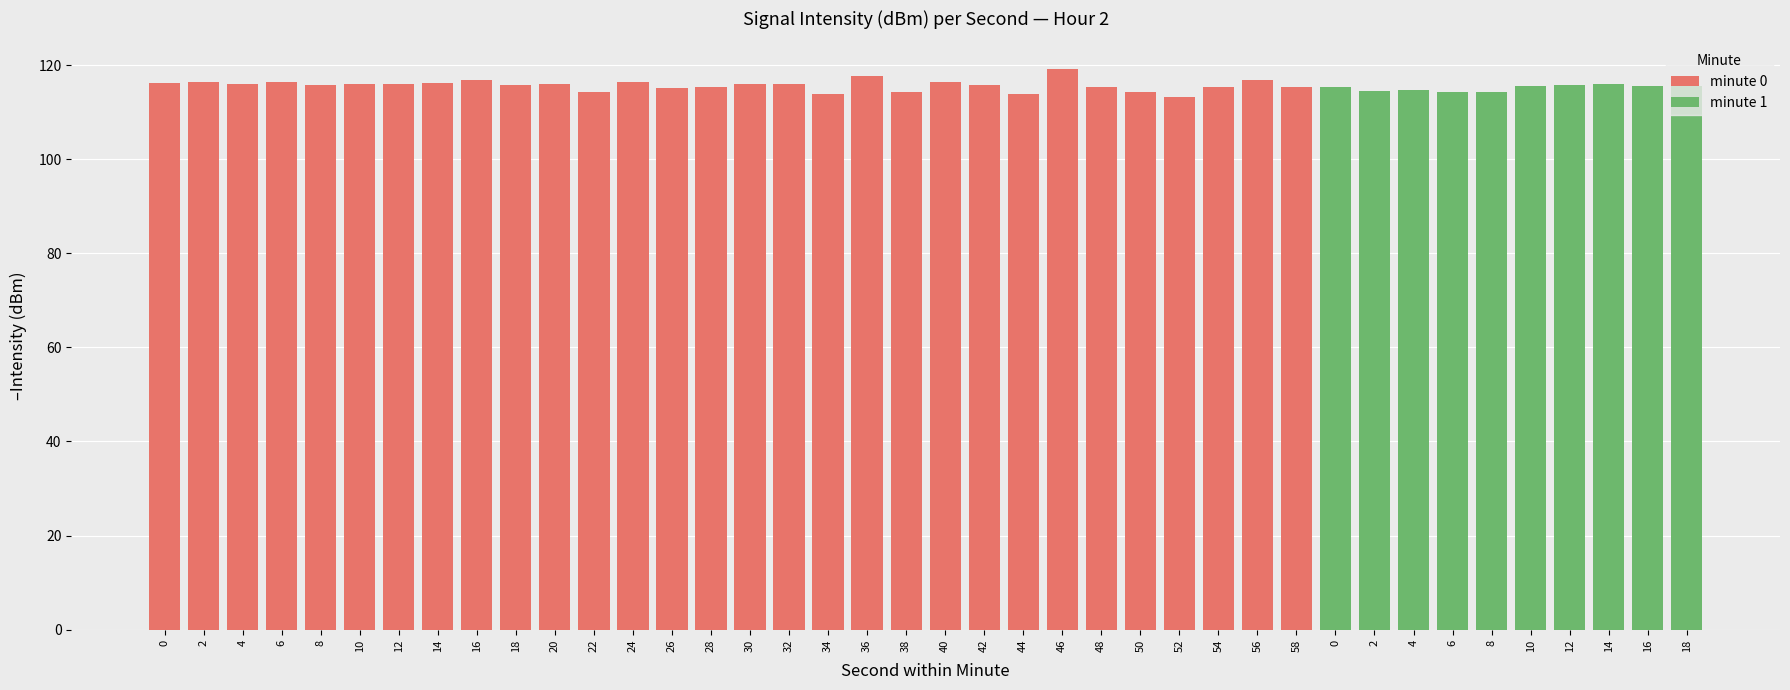

The value of minute 1 at 8 is 114.2. True or false?

True